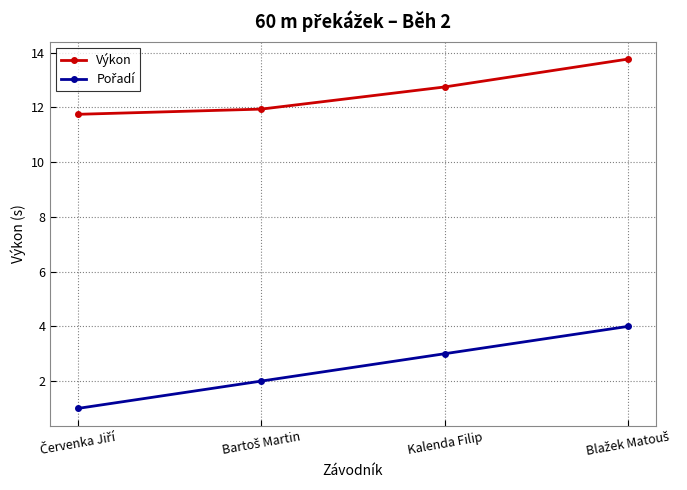

The Výkon series shows 12.8 at Kalenda Filip. True or false?

True